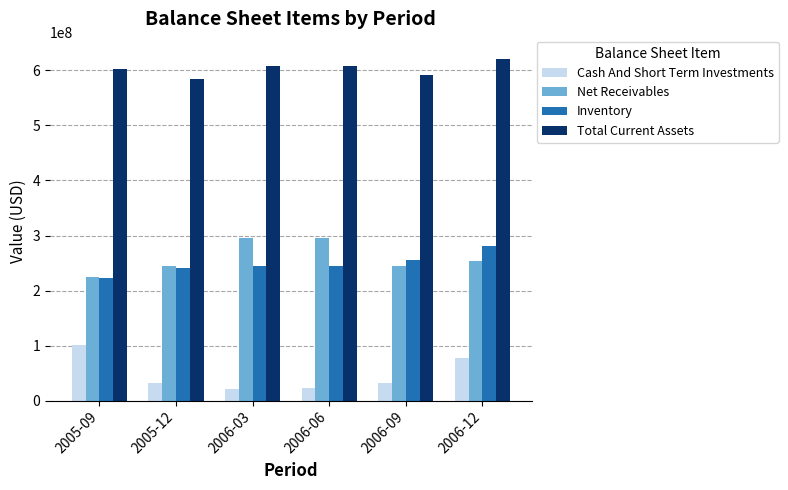

Is it true that Total Current Assets equals 592354000 at 2006-09?

True